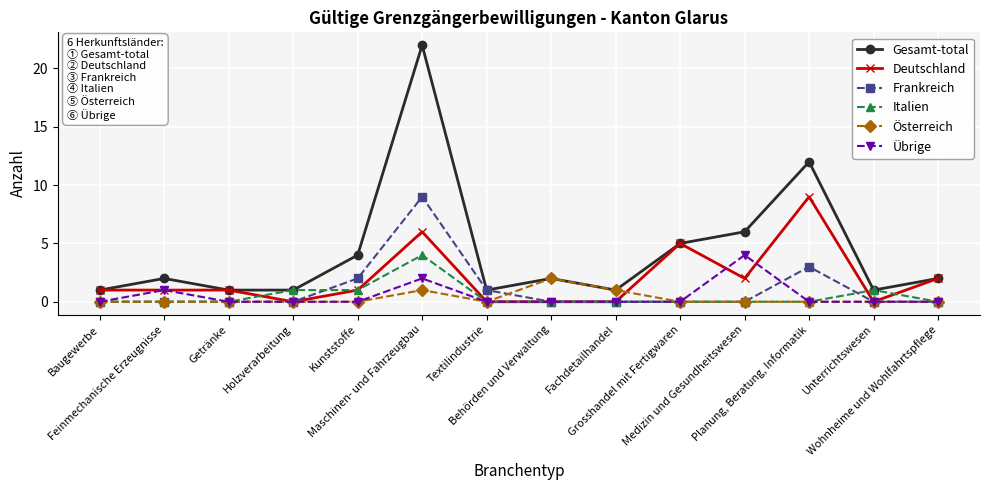

What is the sum of the Deutschland values at Kunststoffe and Baugewerbe?

2